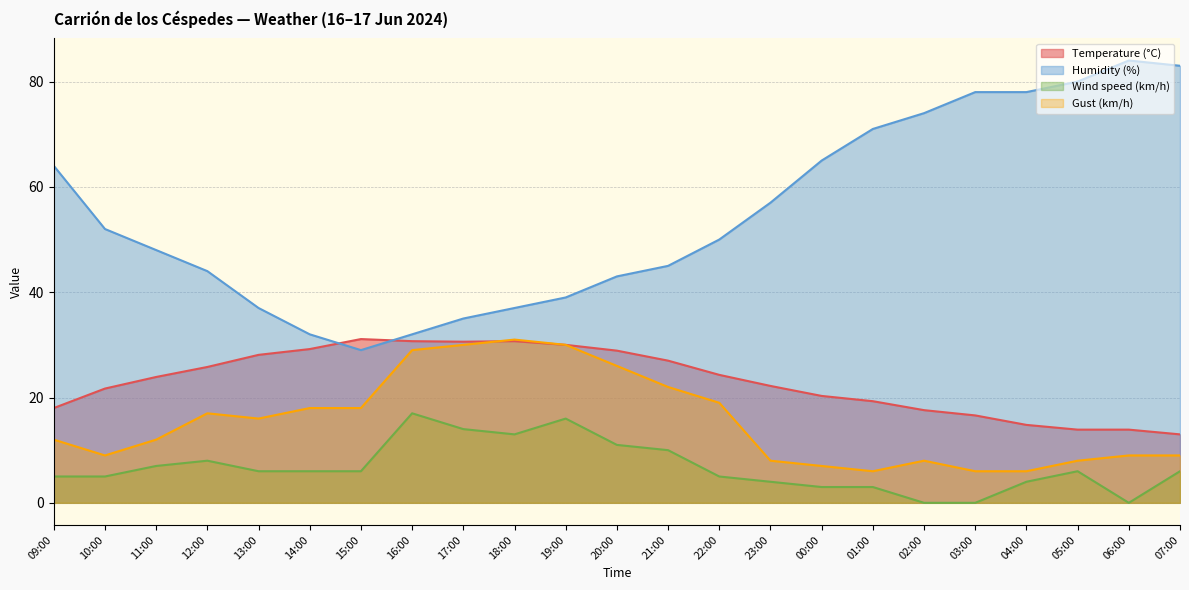

What is the difference between the second highest and minimum values in the Humidity (%) series?

54.0